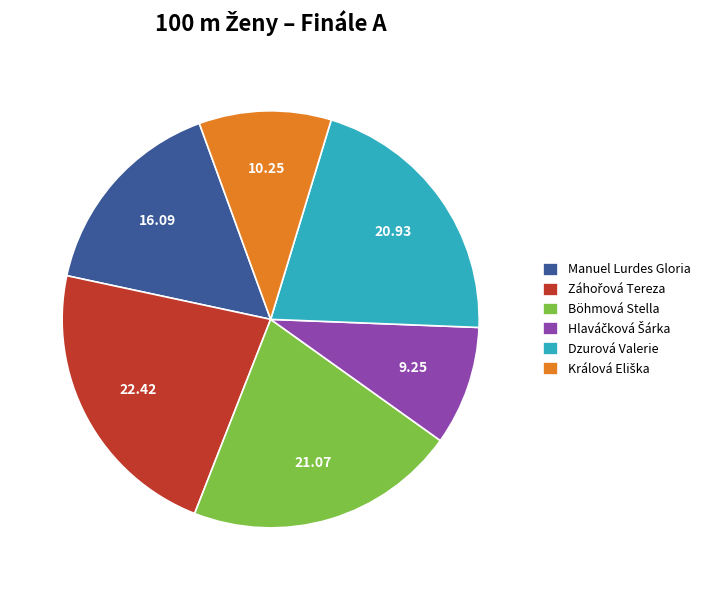

Approximately how many times larger is the value at Böhmová Stella compared to Manuel Lurdes Gloria?

1.3